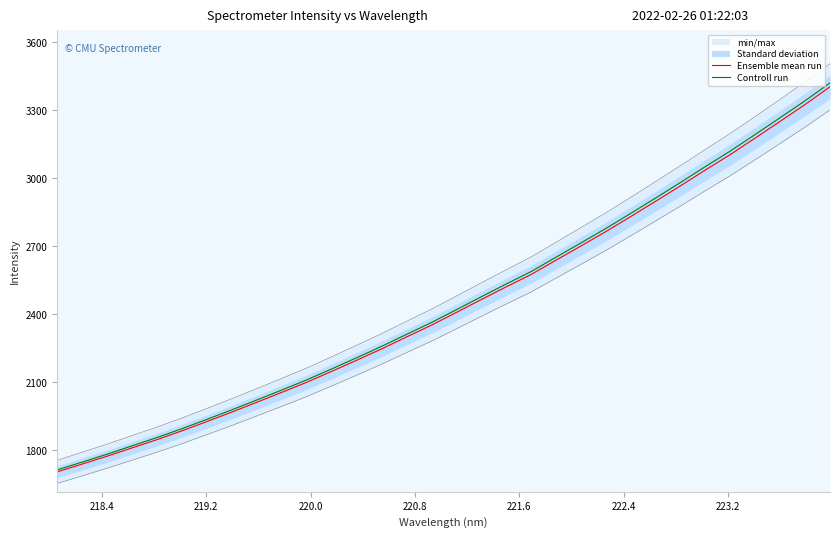

What is the highest value of the Controll run series?

3420.6